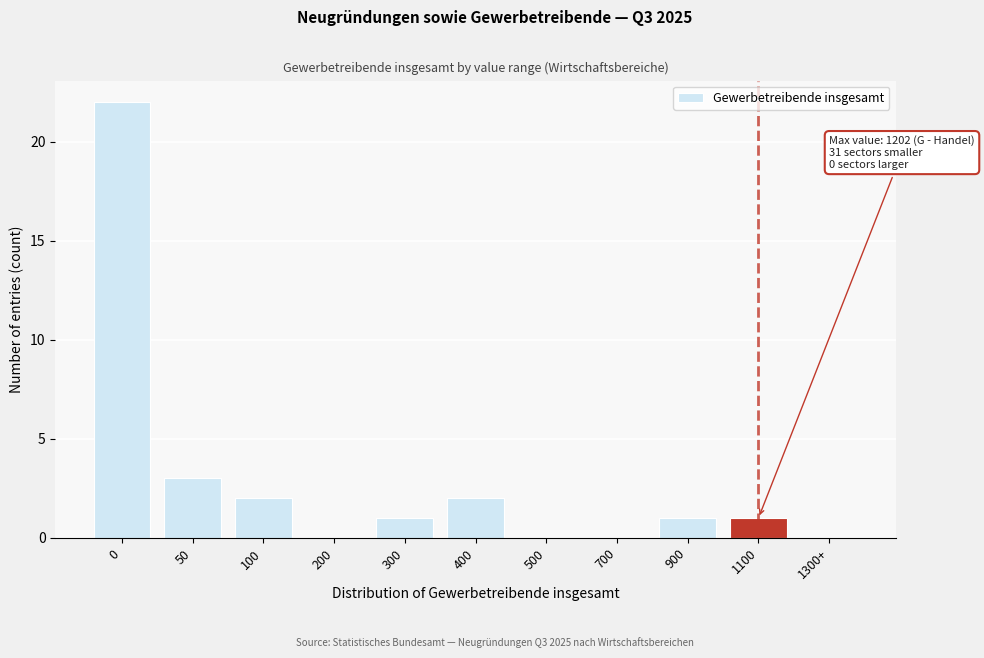

Reading right to left, what are all the values shown in this chart?

1300+=0	1100=1	900=1	700=0	500=0	400=2	300=1	200=0	100=2	50=3	0=22